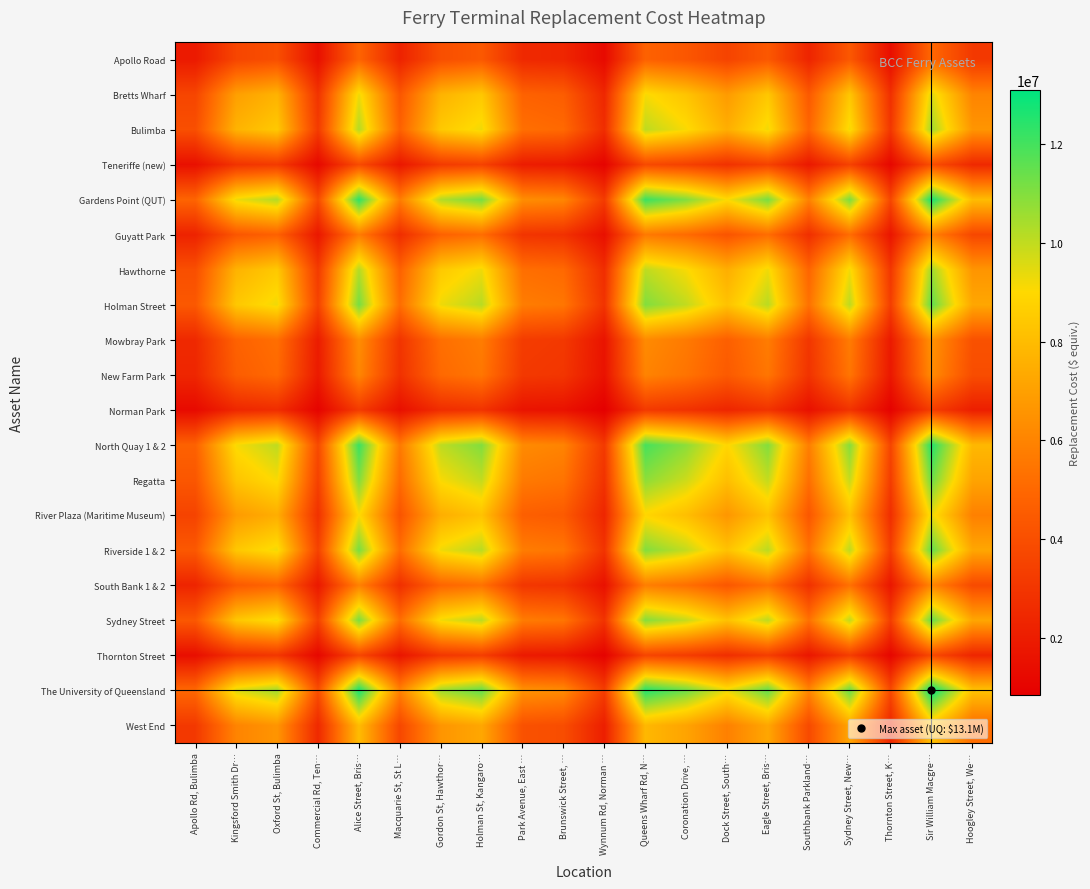

List the series in order of their peak value, lowest first.

Norman Park, Thornton Street, Teneriffe (new), Apollo Road, Guyatt Park, South Bank 1 & 2, New Farm Park, Mowbray Park, West End, River Plaza (Maritime Museum), Bretts Wharf, Bulimba, Hawthorne, Regatta, Sydney Street, Riverside 1 & 2, Holman Street, North Quay 1 & 2, Gardens Point (QUT), The University of Queensland